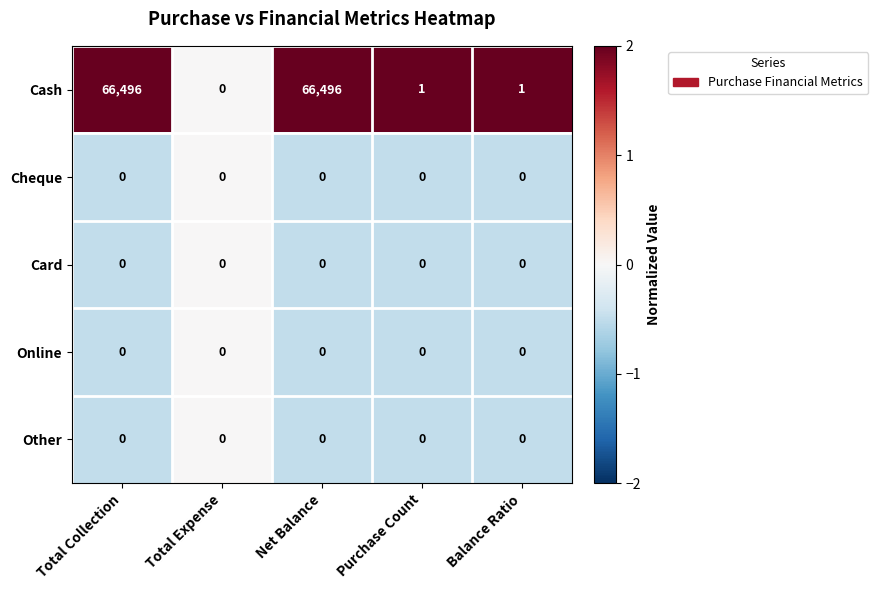

True or false: Cash has a value of 1 at Purchase Count.

True